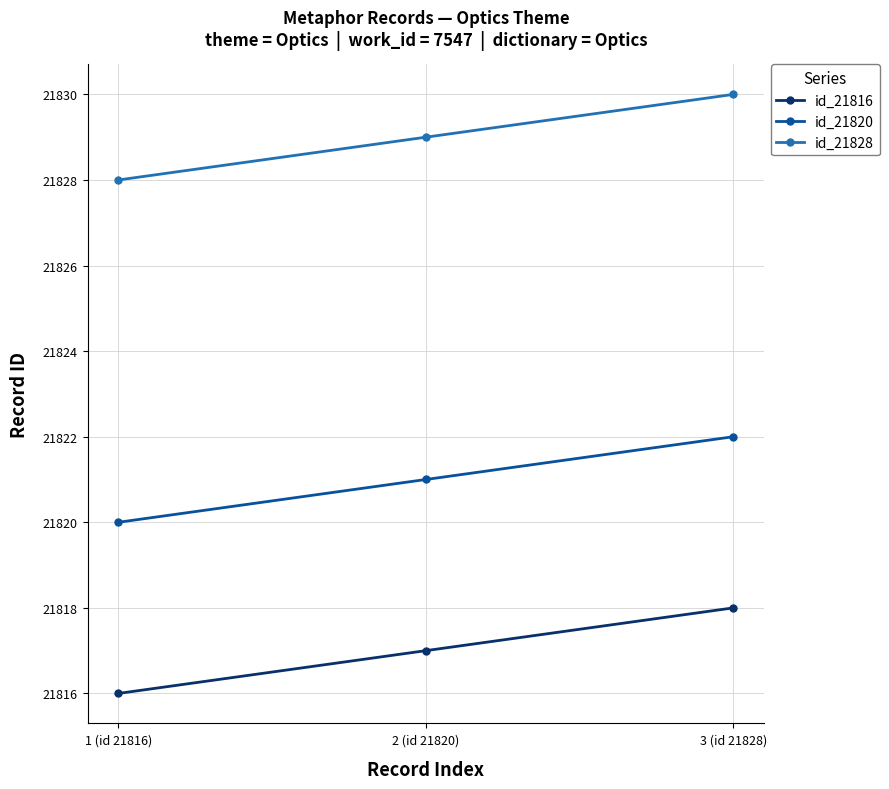

At which category does the chart reach its peak across all series?

3 (id 21828)